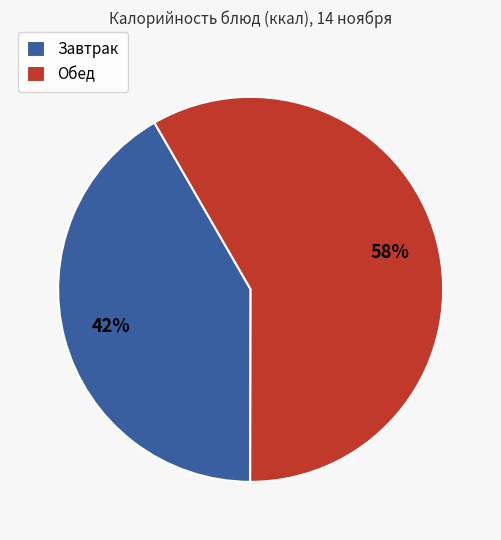

Is the sum of Обед and Завтрак greater than half?

Yes